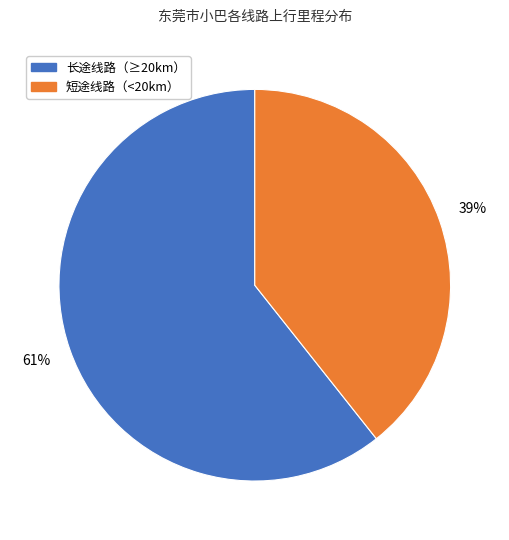

Does any single category account for the majority?

Yes